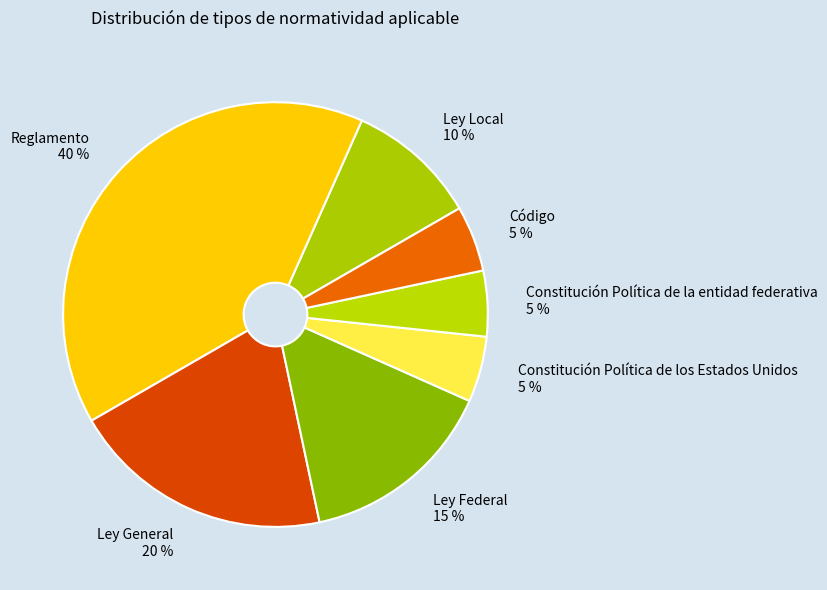

How many segments does this pie chart have?

7